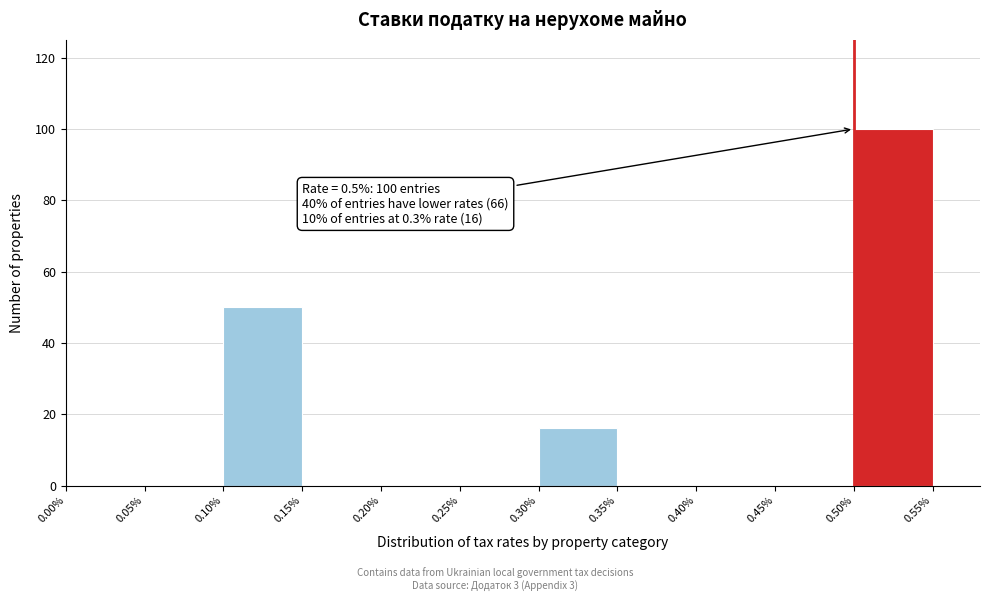

Over which range of the x-axis is the bar tallest?

0.50% to 0.55%